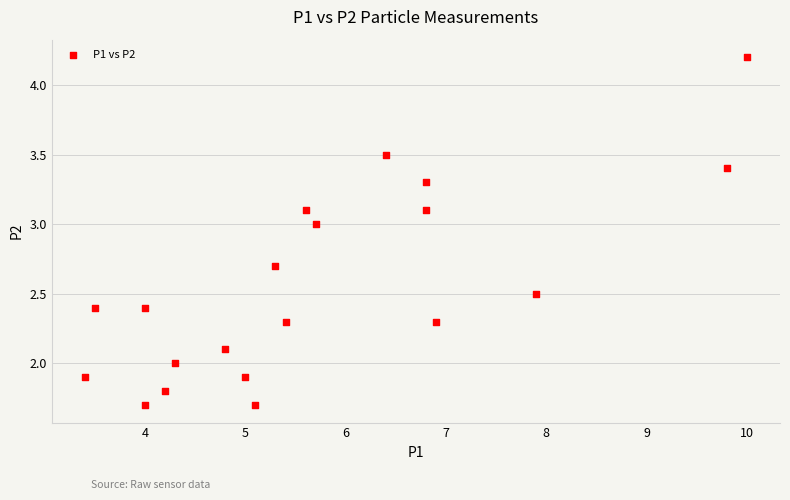

What is the range of X values (max minus min)?

6.6